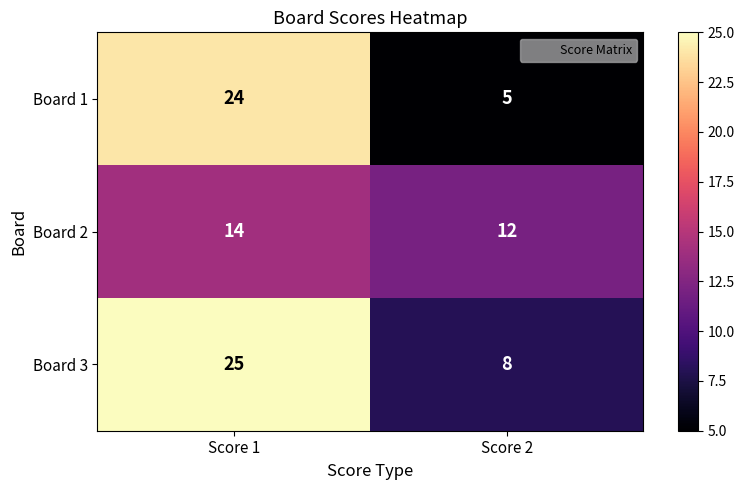

What is the spread (max minus min) of values at Score 1?

11